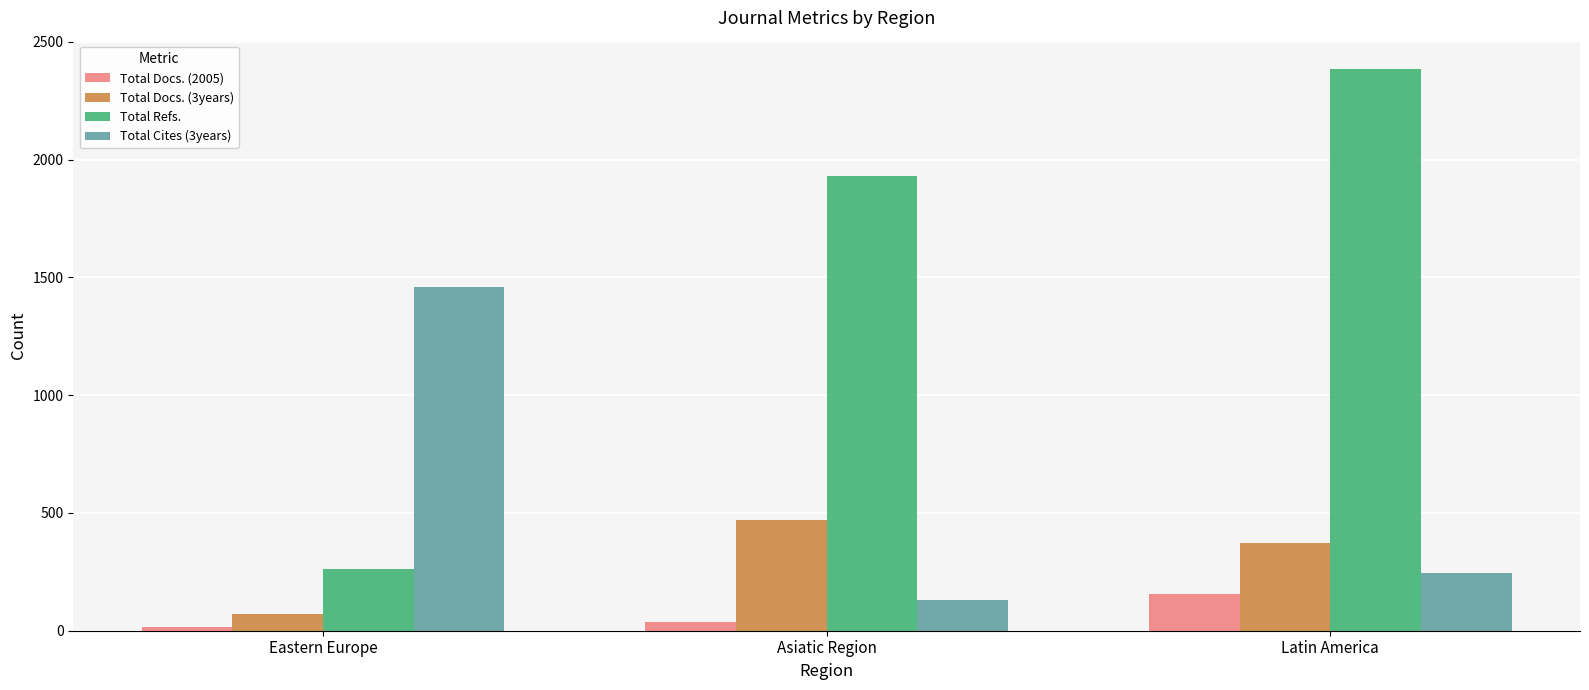

What is the label of the 1st bar from the right?

Latin America